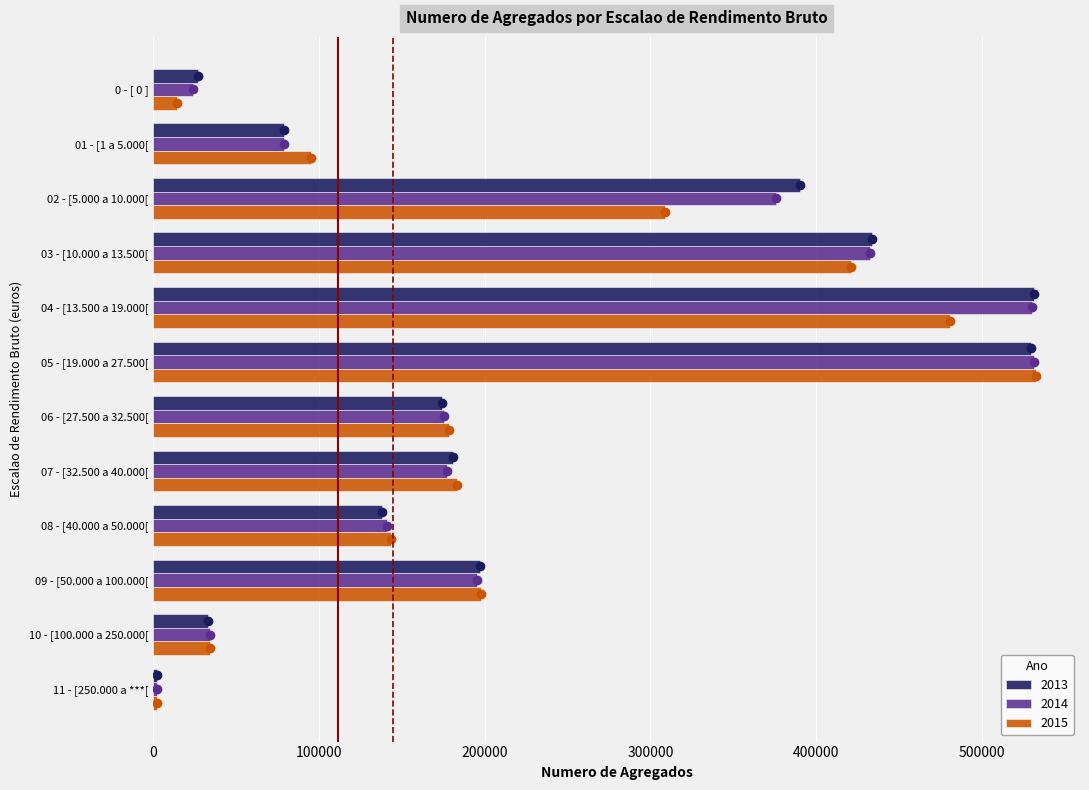

What are all the series names shown in the legend?

2013, 2014, 2015